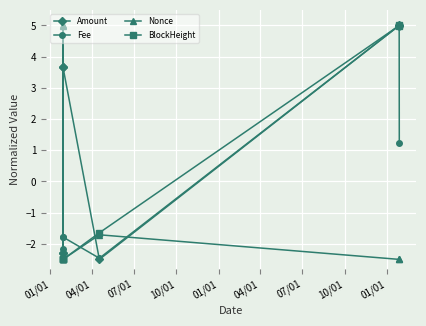

Which series has the largest total across all categories?

Amount